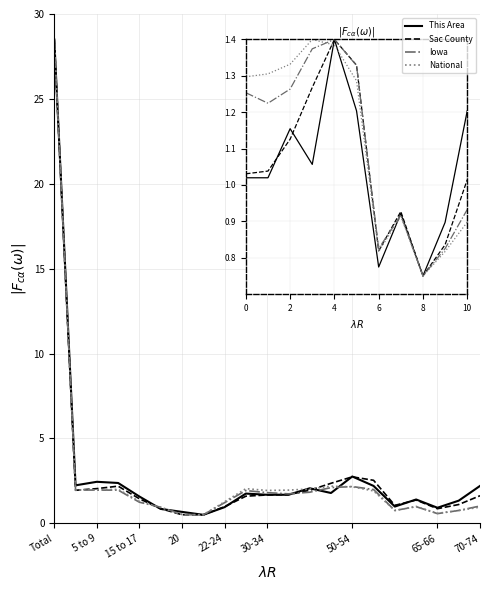

What is the difference between the maximum and second lowest values in the Sac County series?

28.0